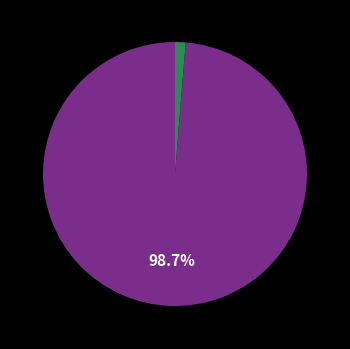

How many slices are in this pie chart?

2